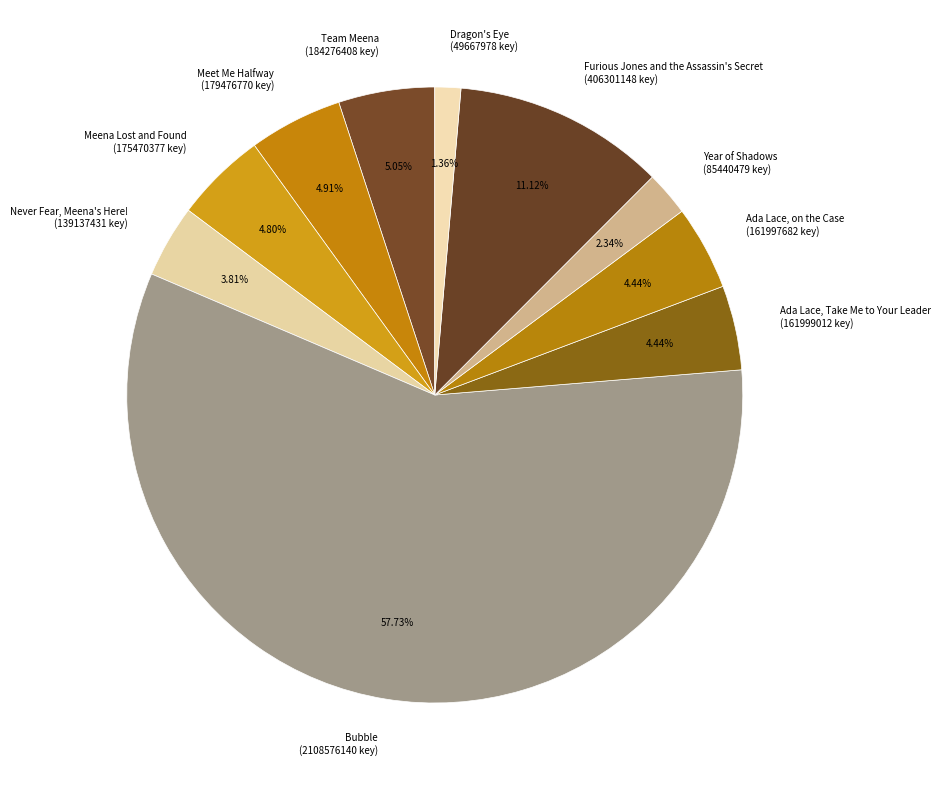

To the nearest percent, what is the combined percentage of Meena Lost and Found and Never Fear, Meena's Here!?

9%